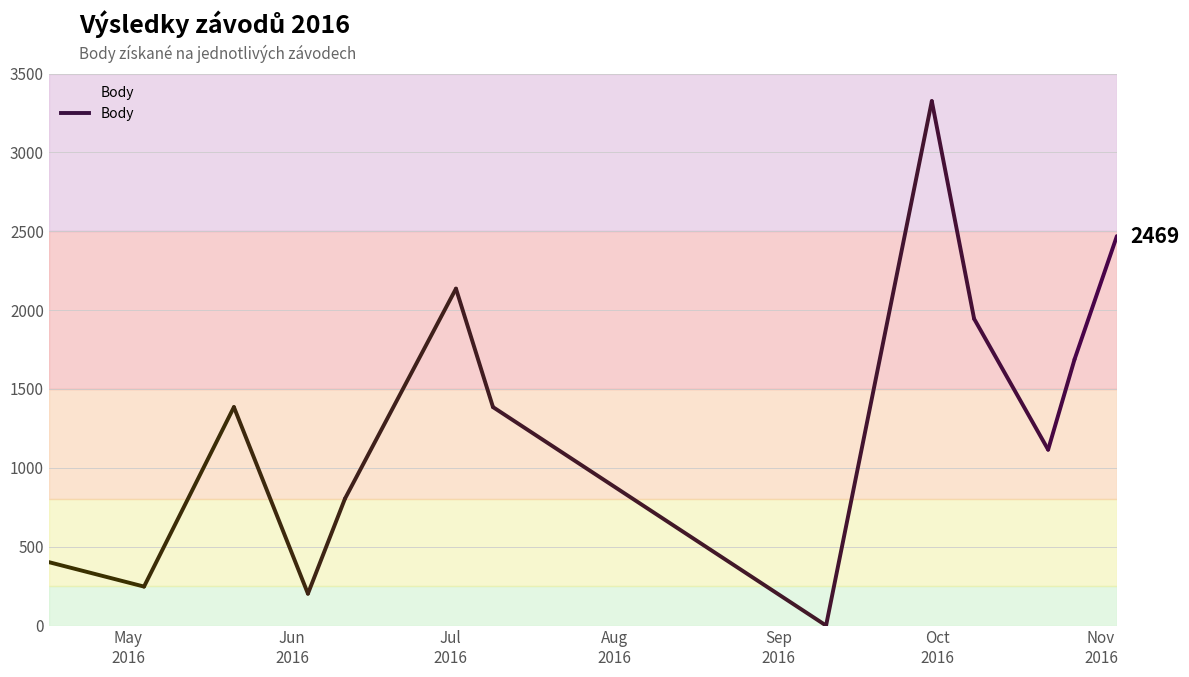

How many data points are above 1385?

5